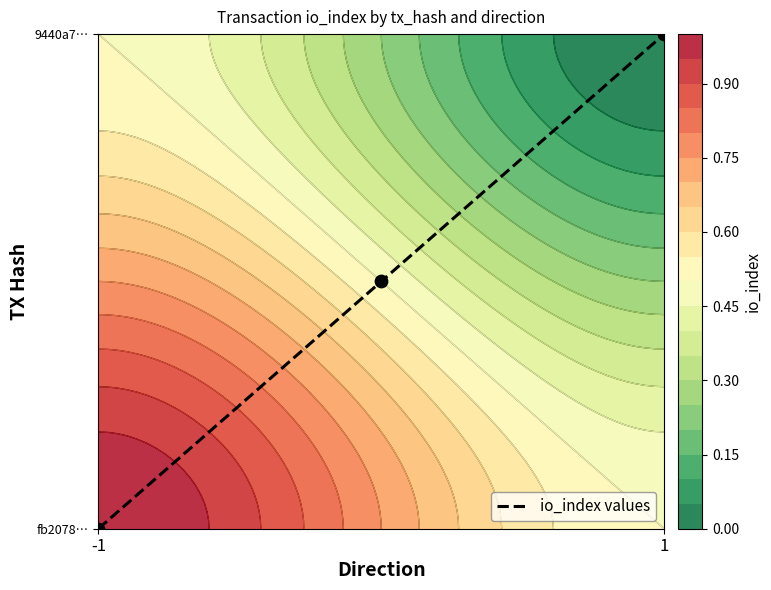

How many data points are above 0?

2